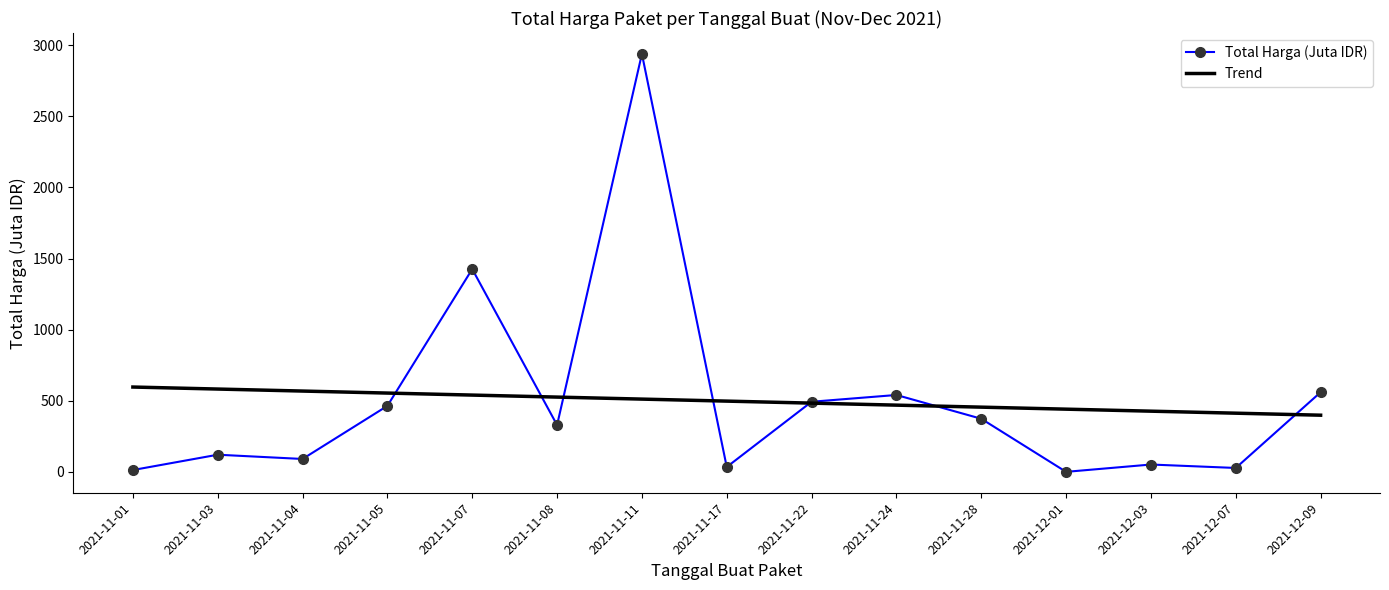

Where is the first local minimum for Total Harga (Juta IDR)?

2021-11-04